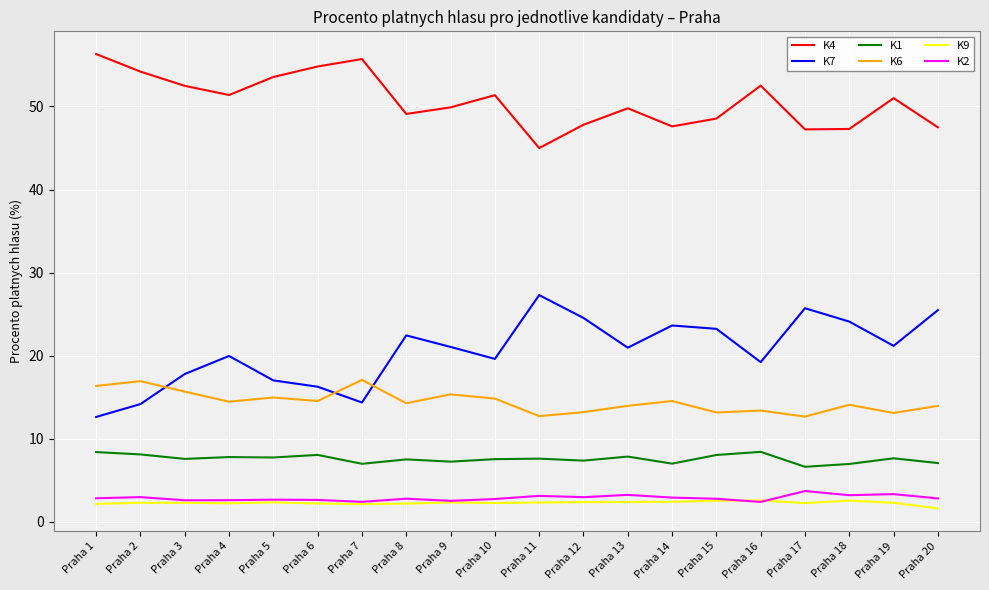

True or false: K7 has a value of 19.2 at Praha 16.

True